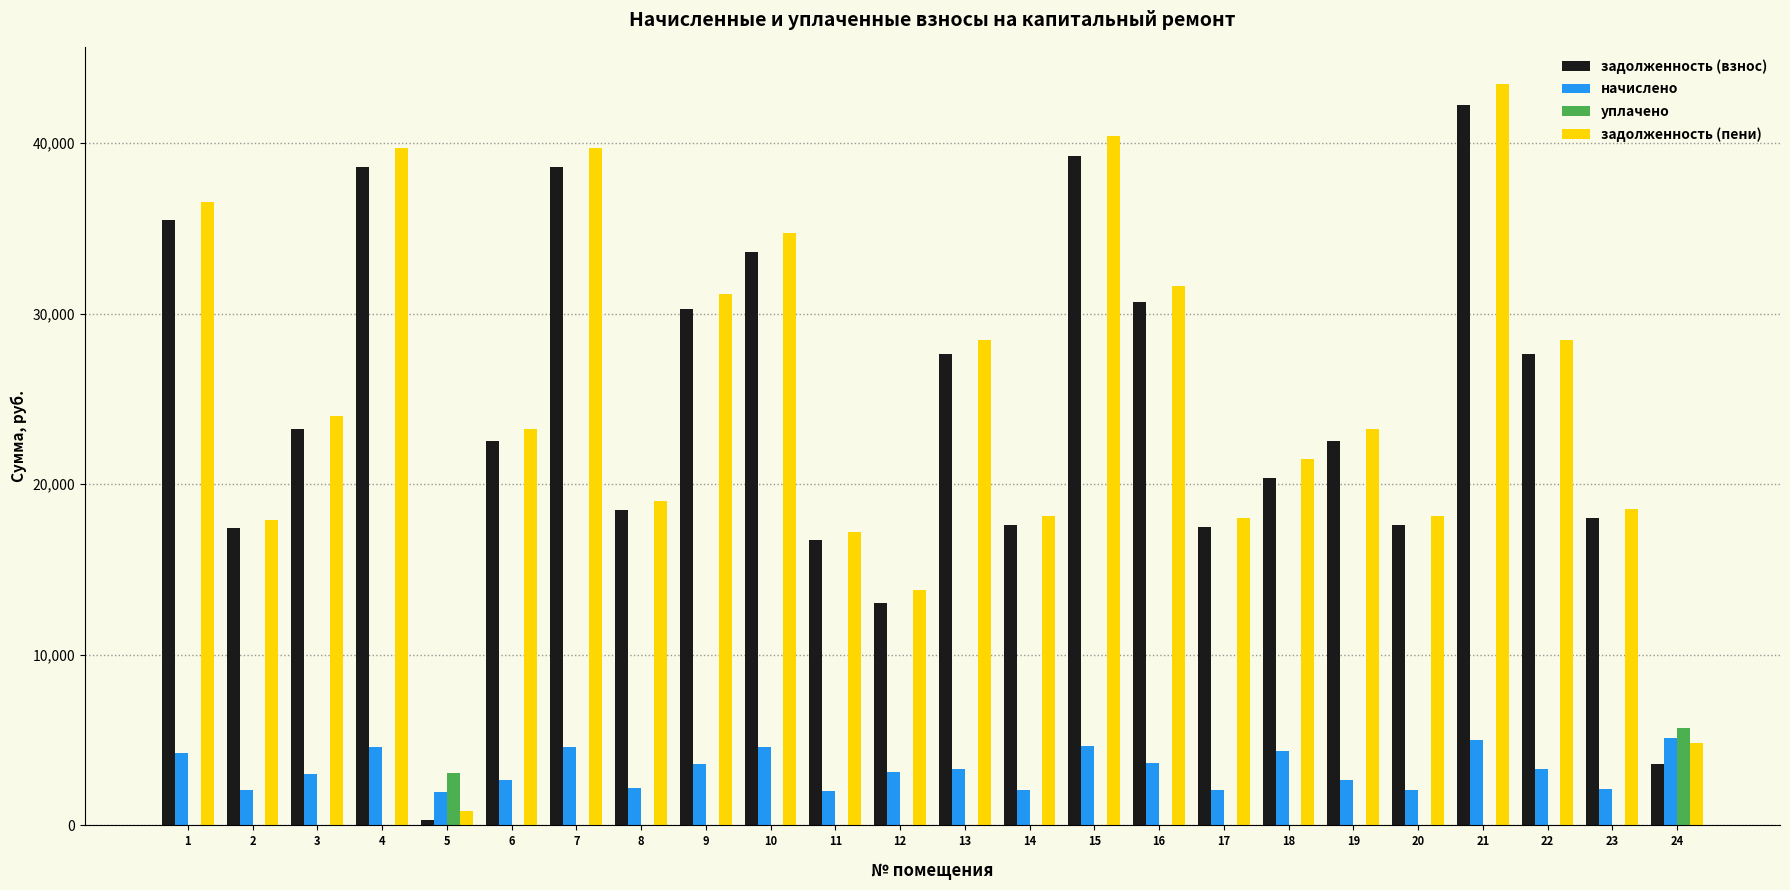

What is the total value across all series at 10?

72893.9